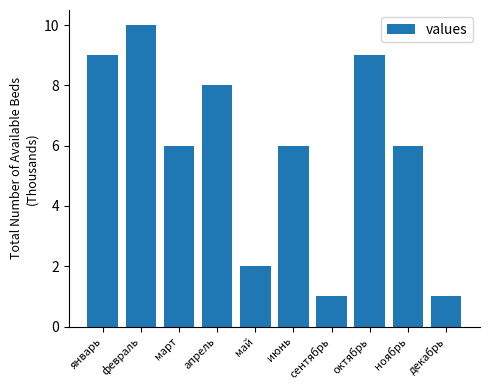

What position from the right is апрель?

7